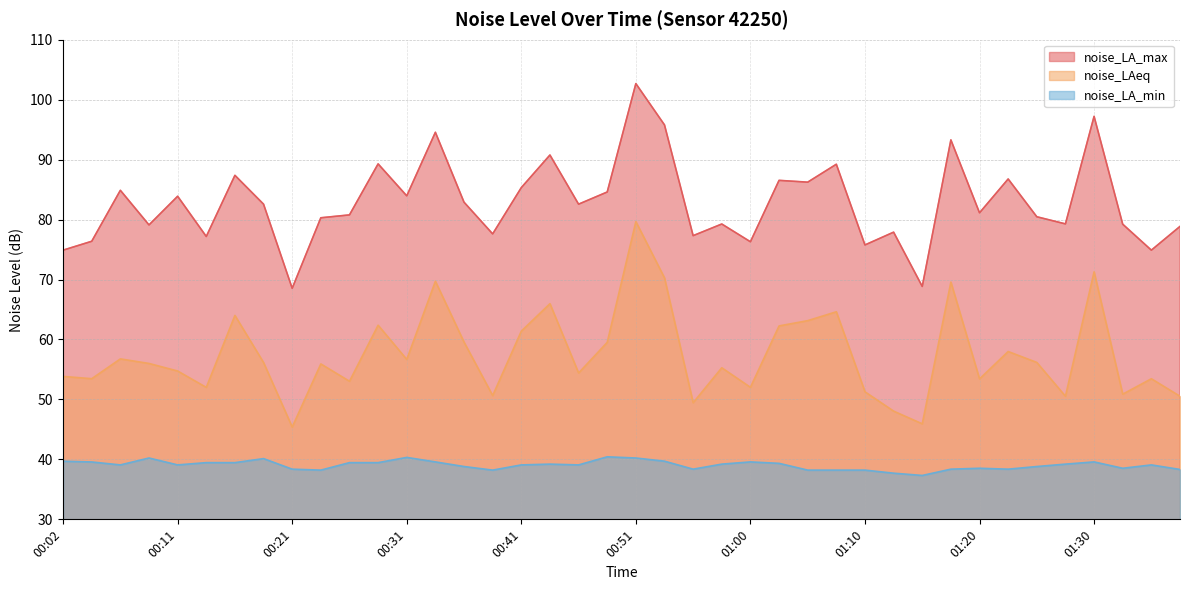

How many lines are shown in the chart?

3